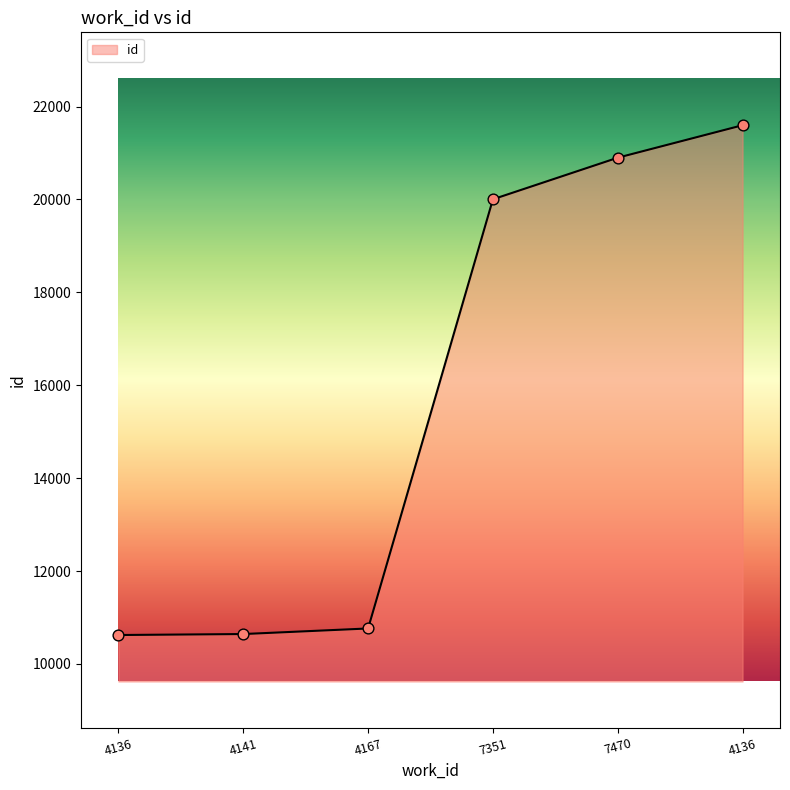

What is the change in value from 4141 to 7470?

+10255